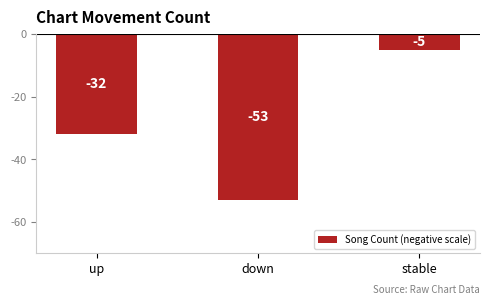

How many data points does each series have?

3